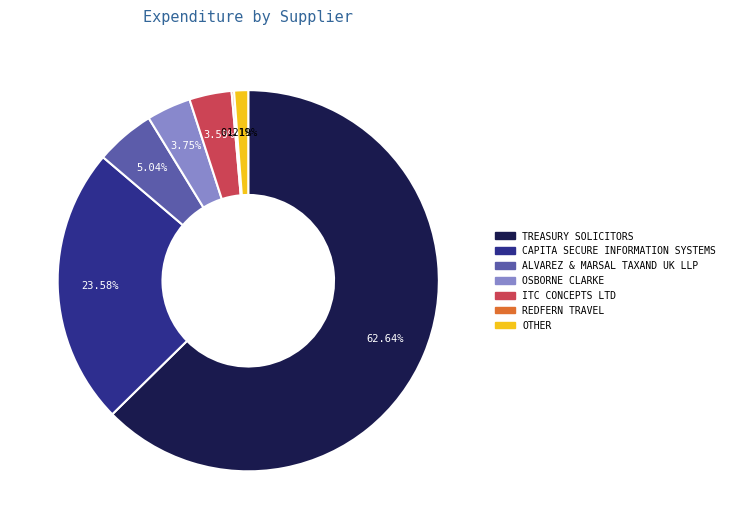

Is there any slice that represents more than half of the pie?

Yes